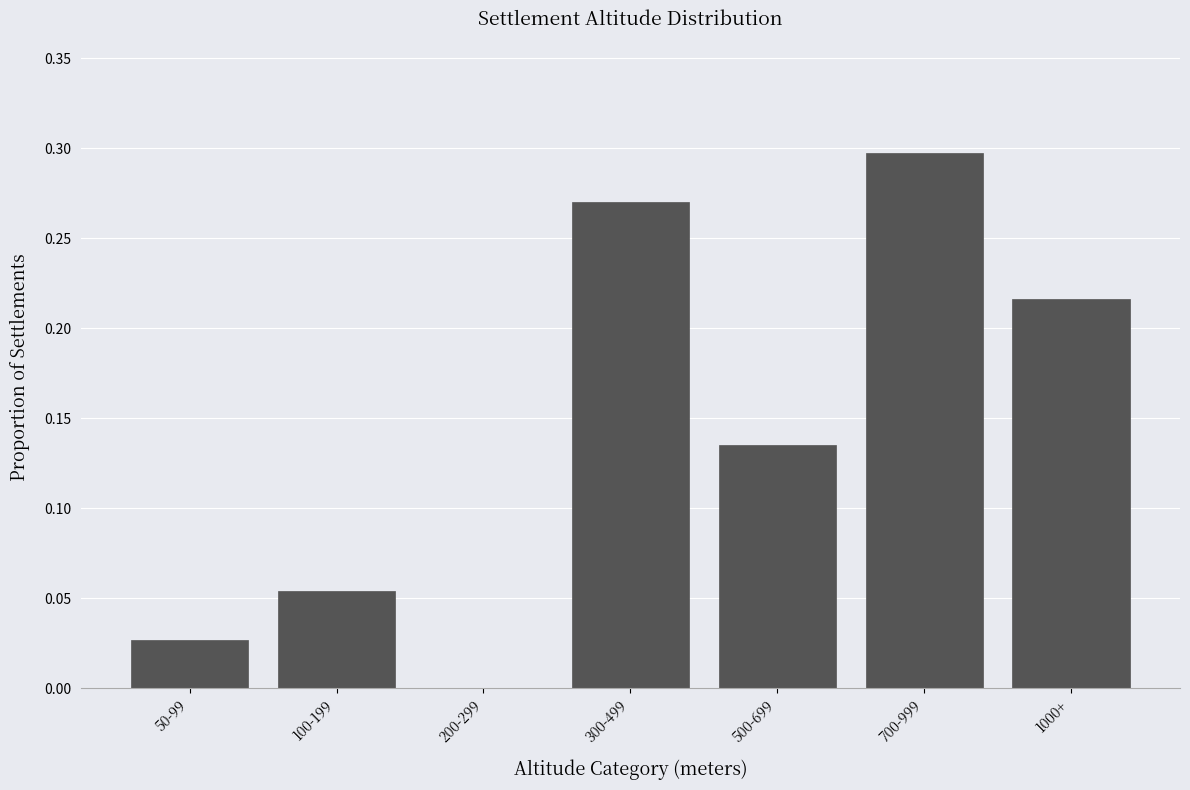

Between 200-299 and 700-999, which is larger?

700-999